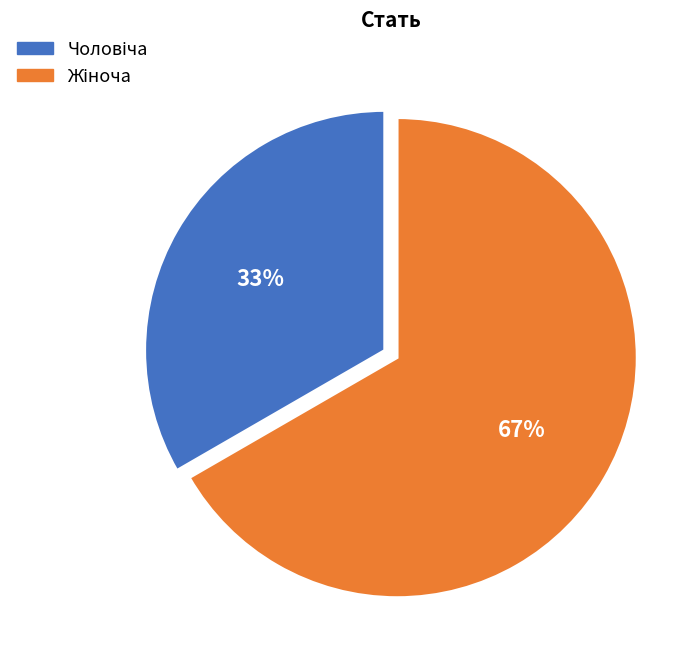

To the nearest percent, what is the average slice percentage?

50%